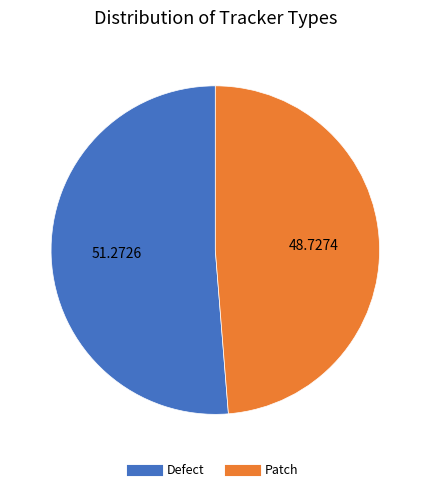

What is the largest slice in the pie chart?

Defect